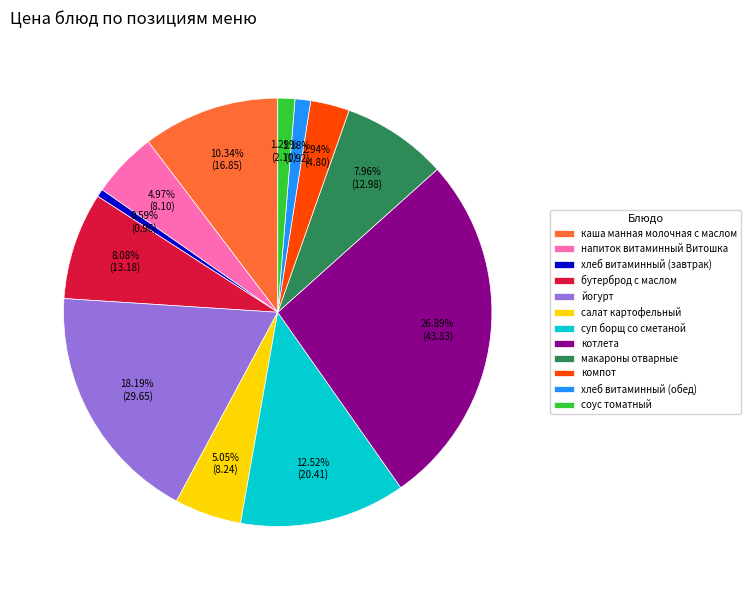

Which slice is the largest?

котлета